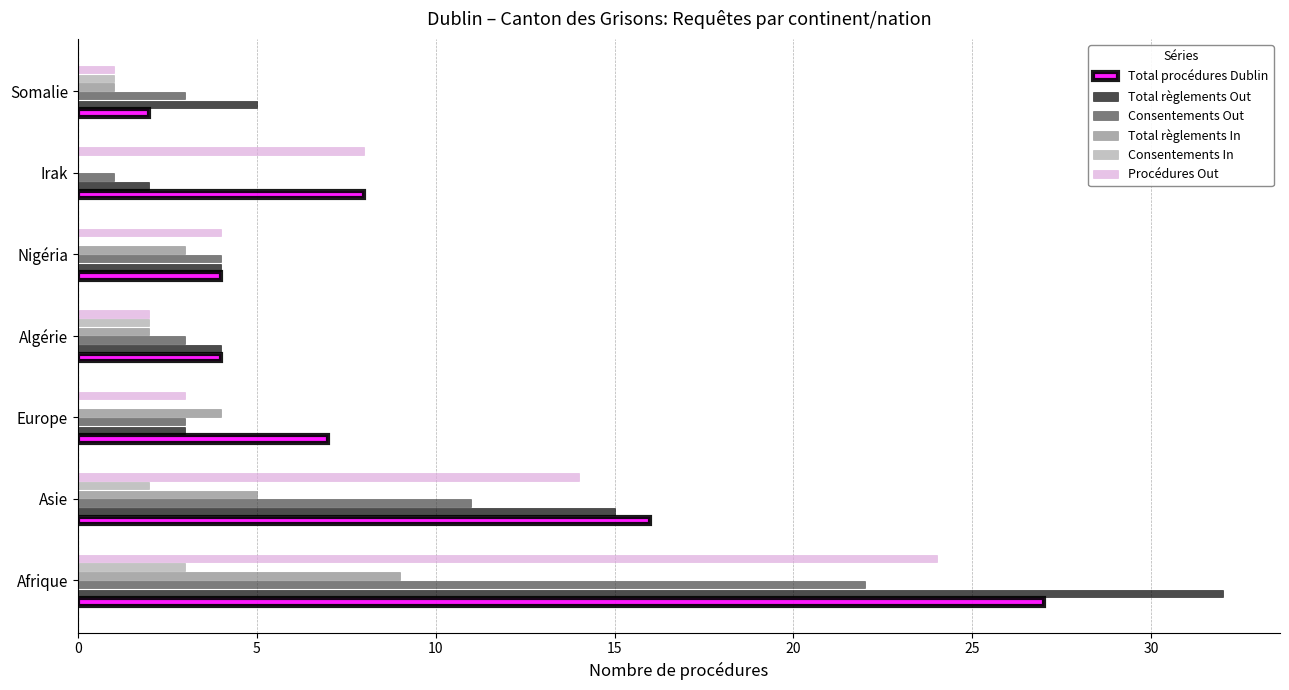

The Total procédures Dublin series shows 2 at Somalie. True or false?

True